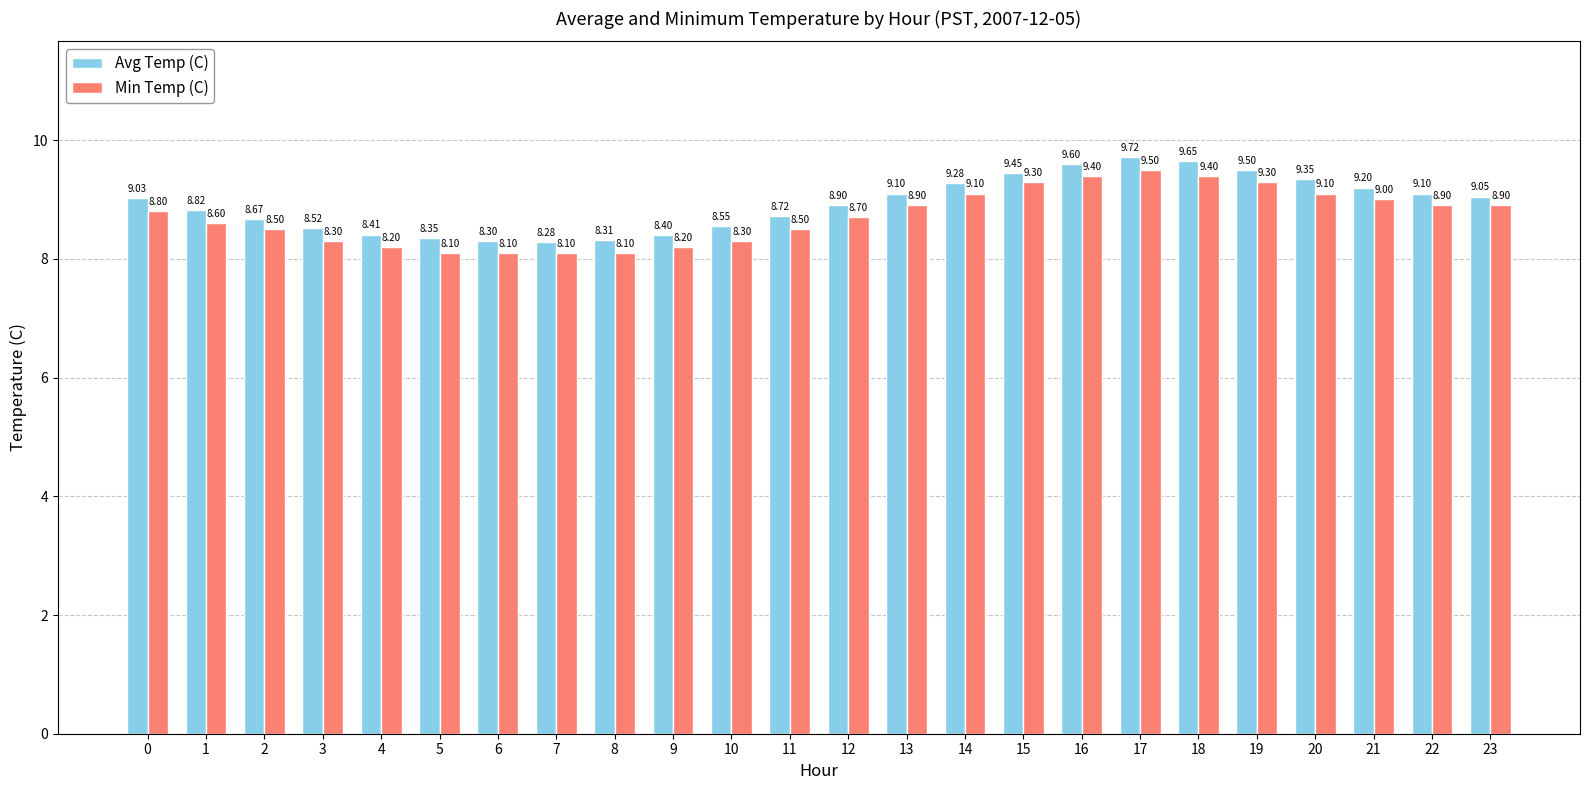

What is the sum of all Min Temp (C) values?

209.3